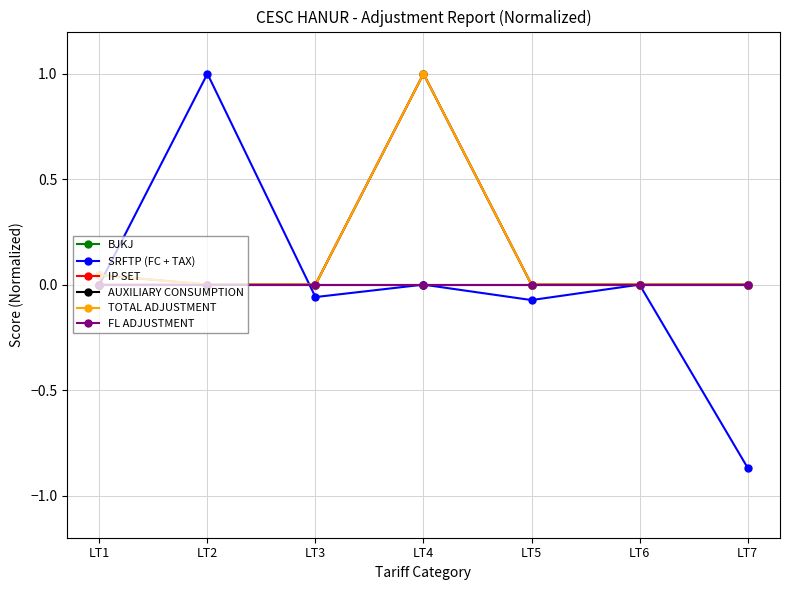

At which category does the chart reach its minimum across all series?

LT7